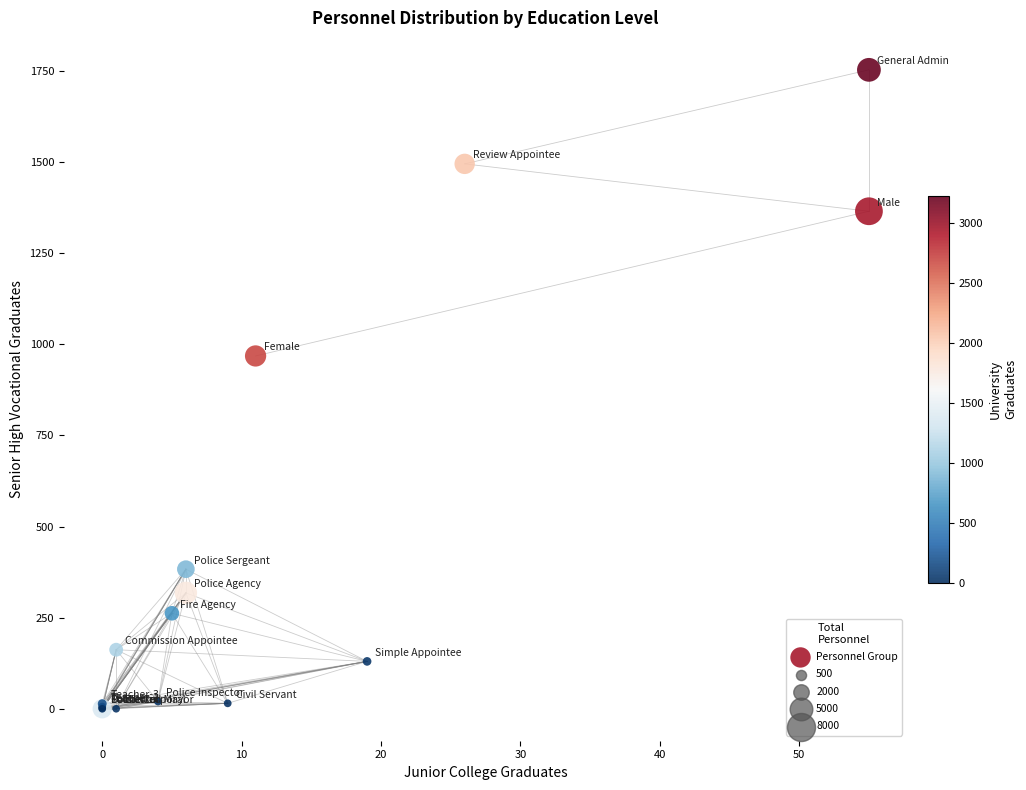

What Y value in the scatter plot is closest to 876?

968